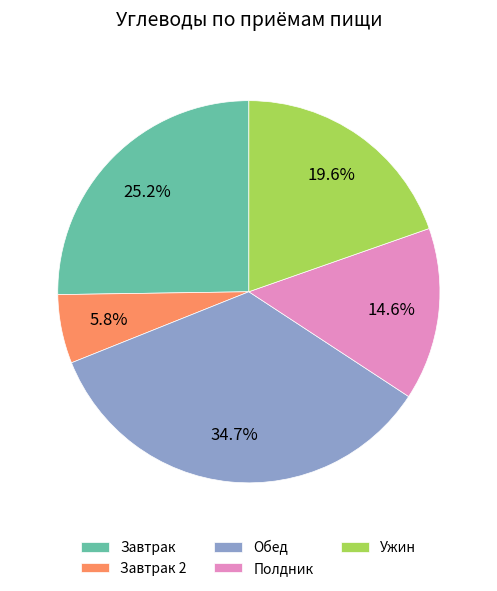

Is the sum of Завтрак and Ужин greater than half?

No